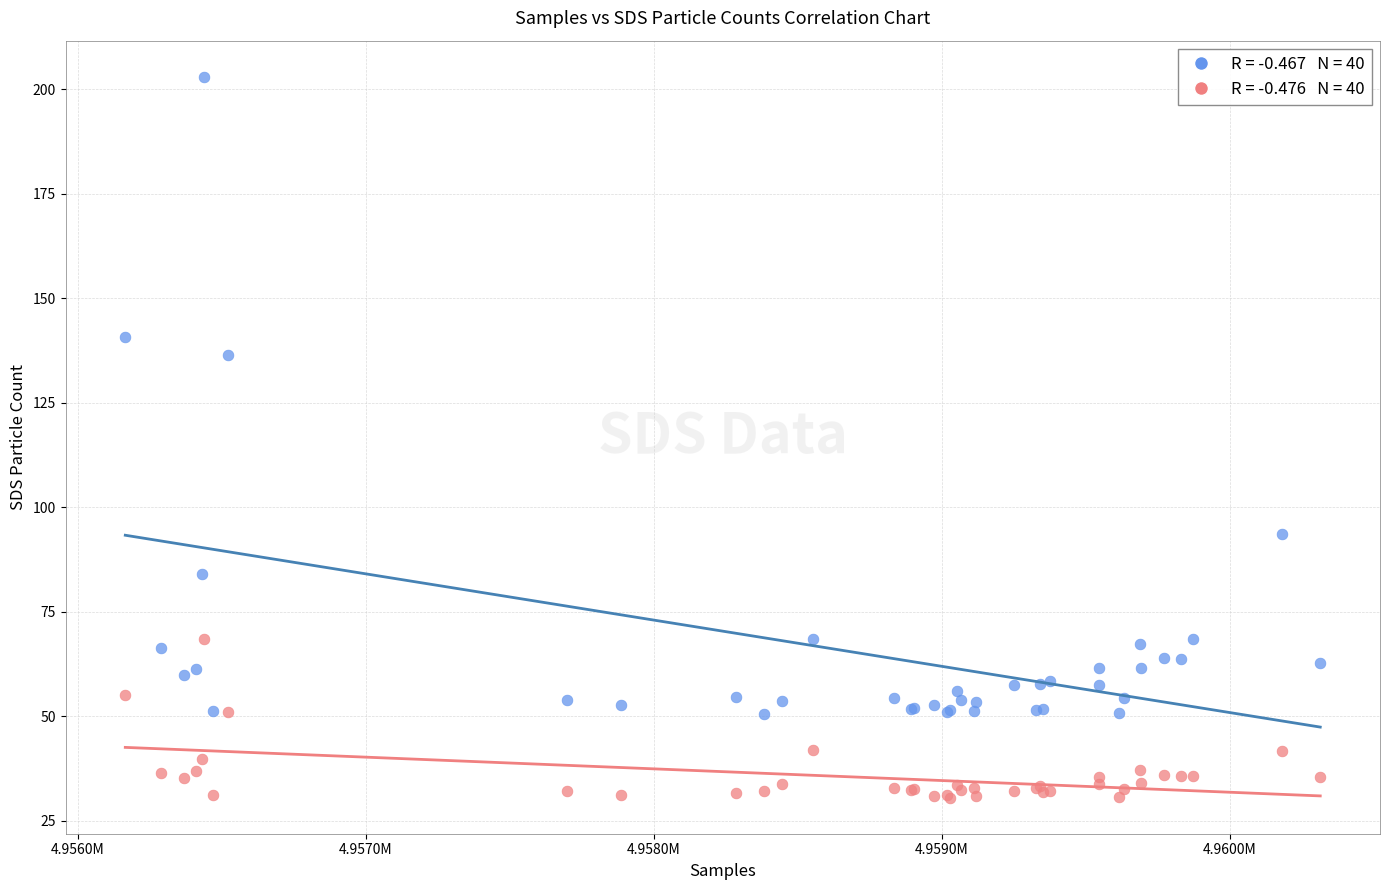

Across all series, what Y value is closest to 116?

136.4